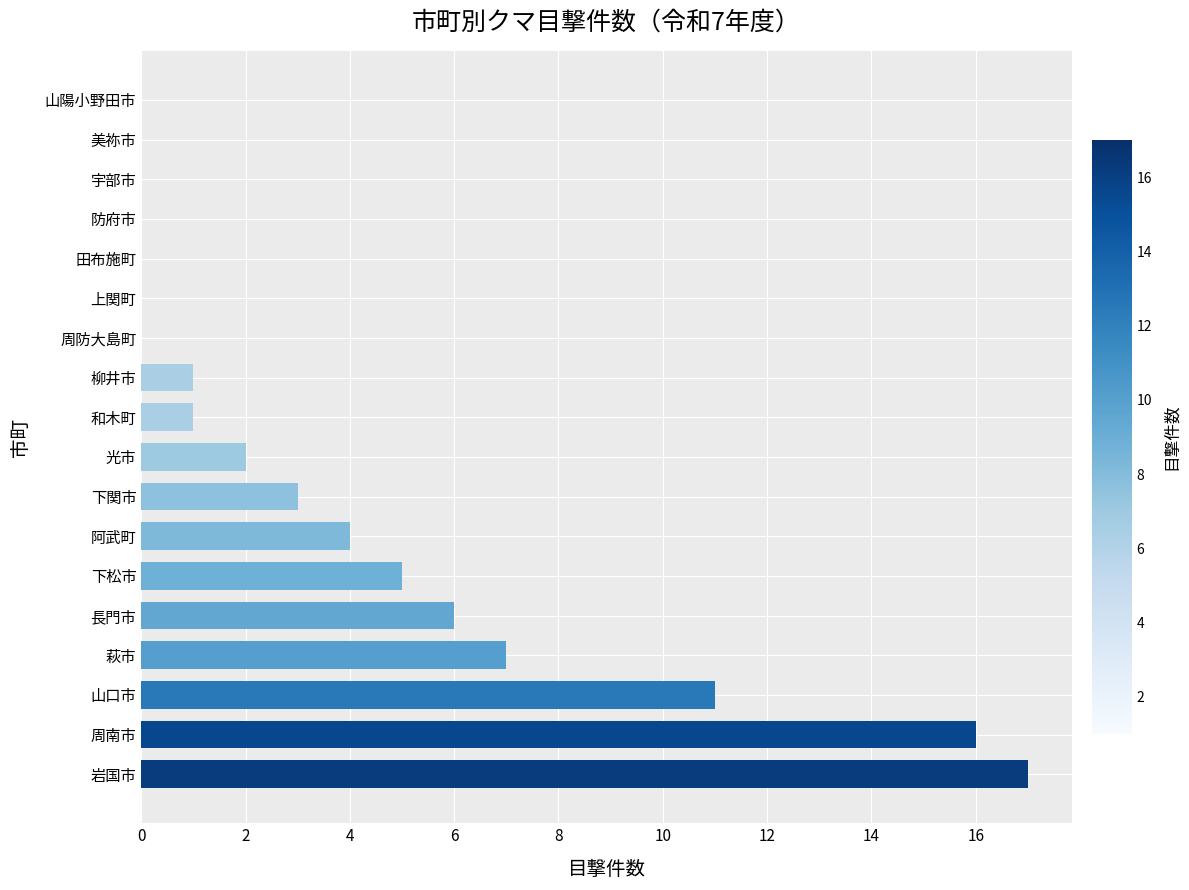

Reading bottom to top, list all the values displayed in this chart.

岩国市=17	周南市=16	山口市=11	萩市=7	長門市=6	下松市=5	阿武町=4	下関市=3	光市=2	和木町=1	柳井市=1	周防大島町=0	上関町=0	田布施町=0	防府市=0	宇部市=0	美祢市=0	山陽小野田市=0